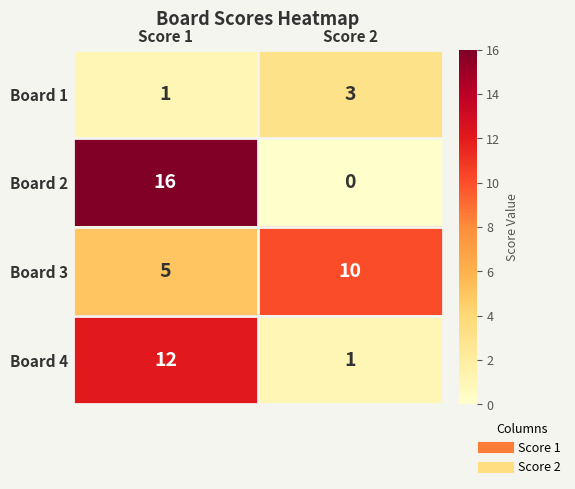

At which category is the sum across all series the highest?

Score 1